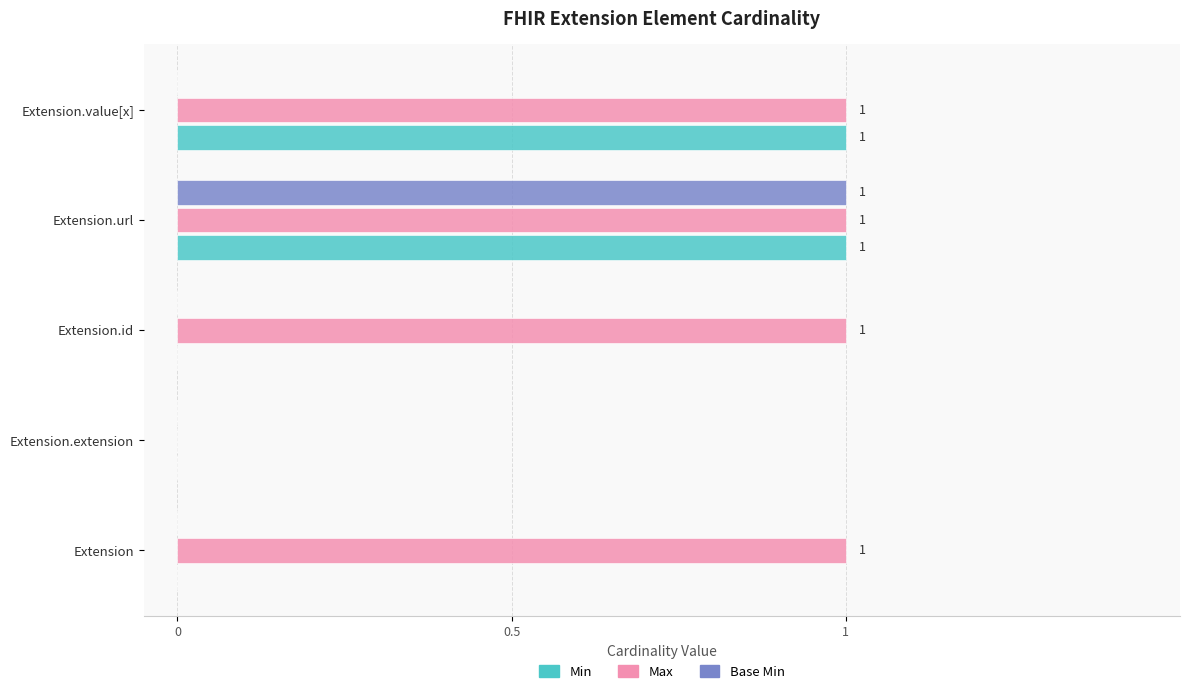

What is the sum of all Max values?

4